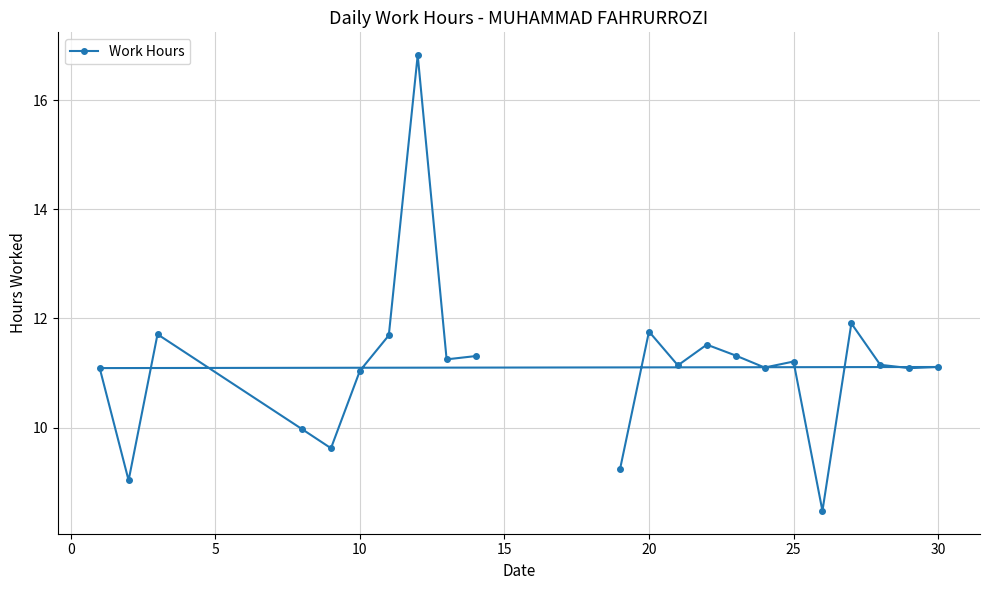

What is the sum of all values?

244.6